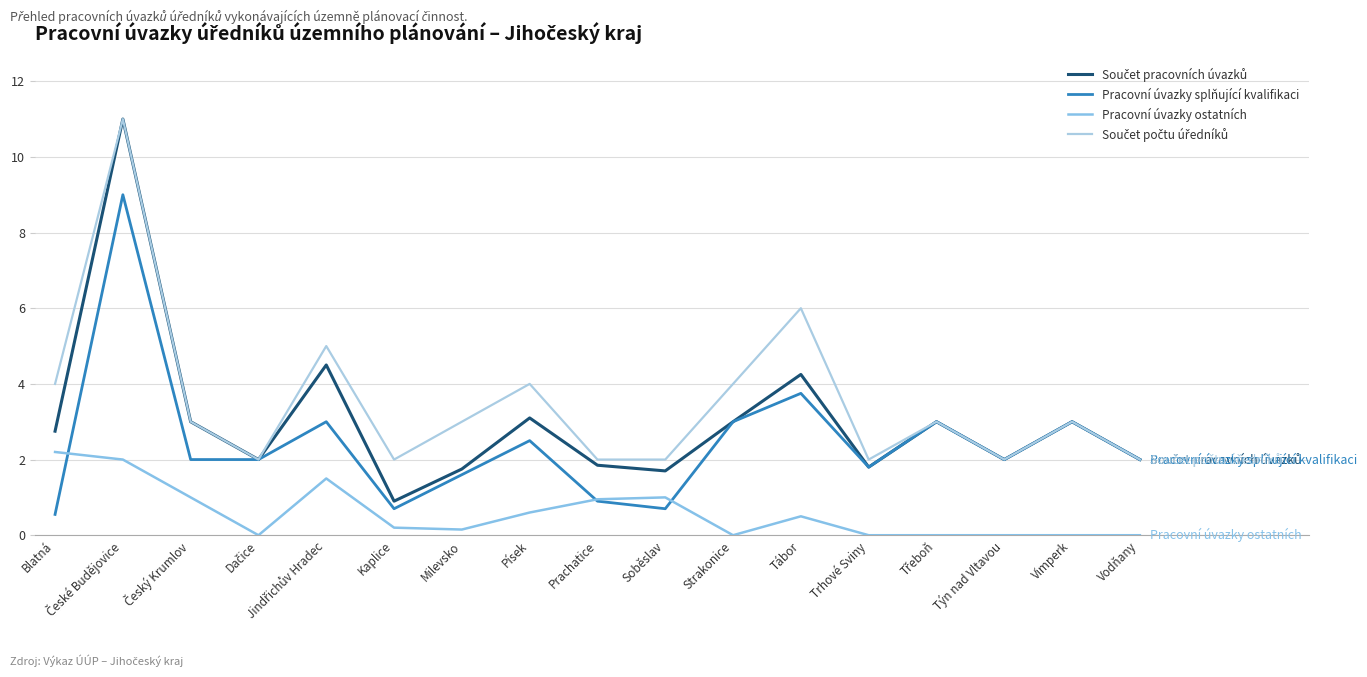

What is the difference between the maximum and minimum values in the Součet počtu úředníků series?

9.0